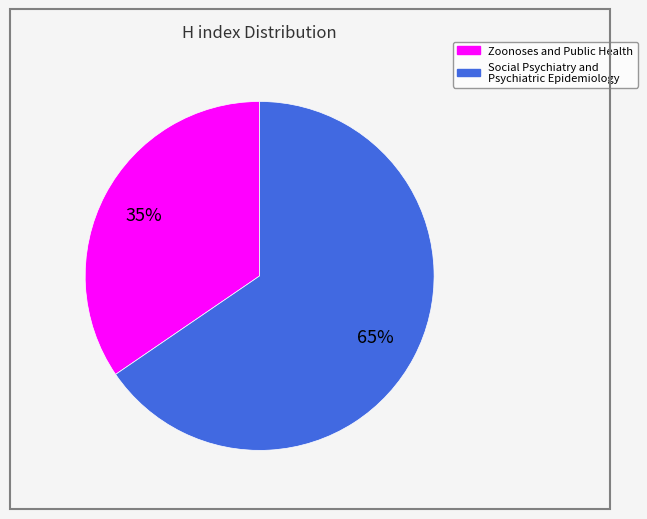

Is it true that Social Psychiatry and Psychiatric Epidemiology is 75% of the pie?

False